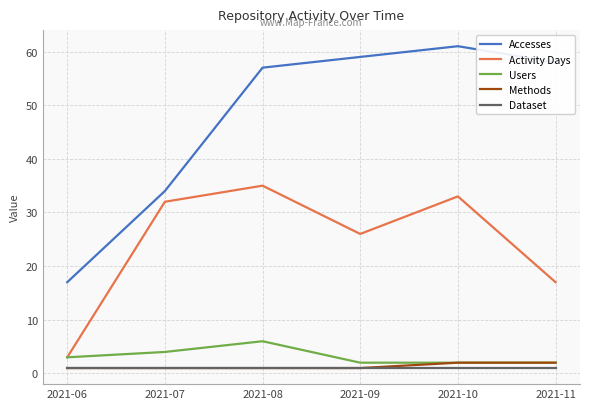

Count the Users values in the range 2 to 4.

5